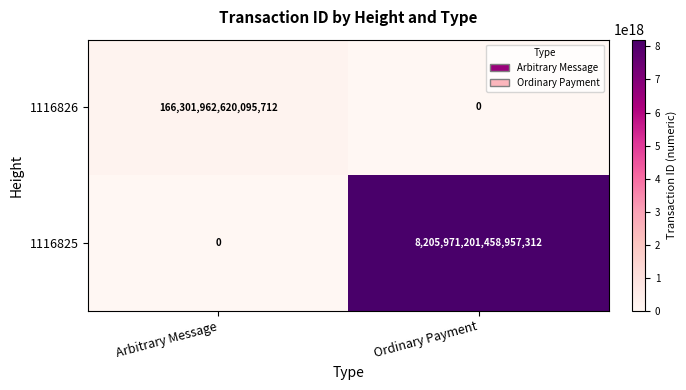

Which series changed the most between Arbitrary Message and Ordinary Payment?

1116825